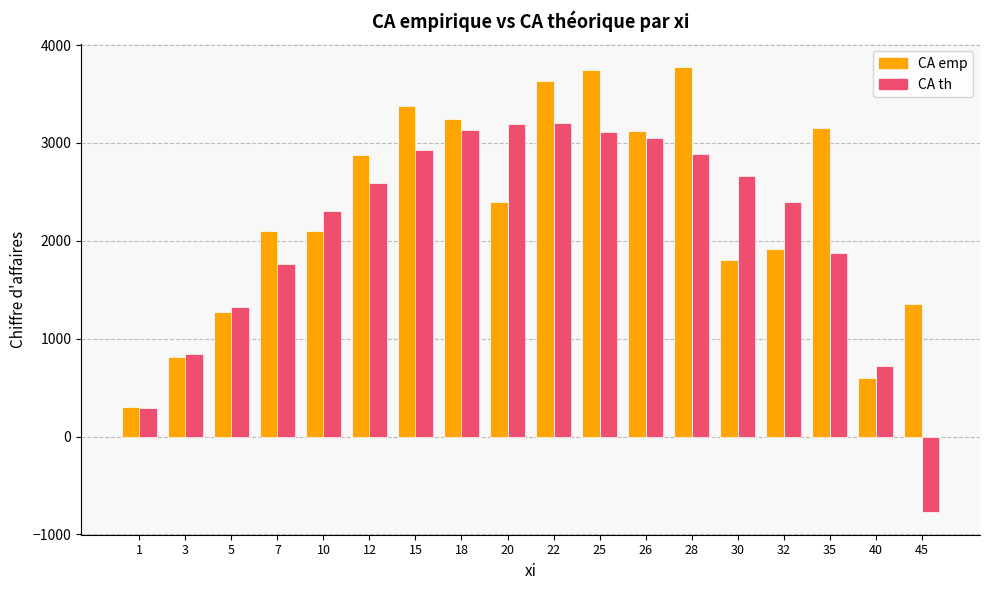

Which category has the lowest value in the CA th series?

45